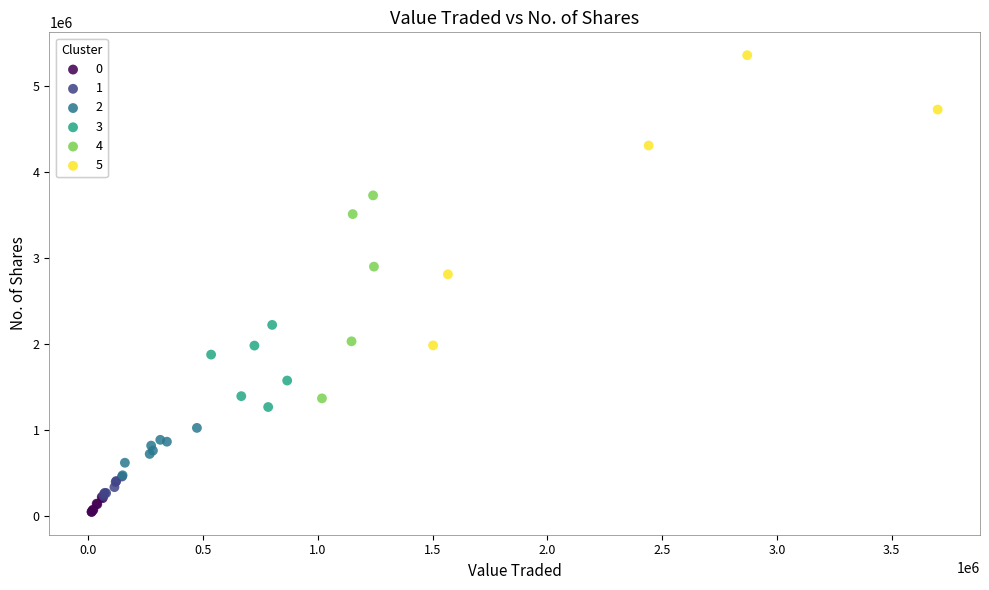

What are all the series names shown in the legend?

0, 1, 2, 3, 4, 5